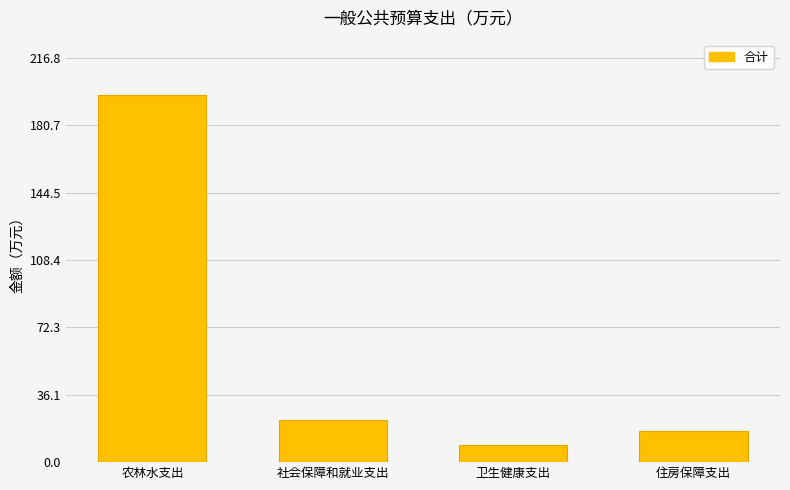

Which label corresponds to the largest value in the chart?

农林水支出